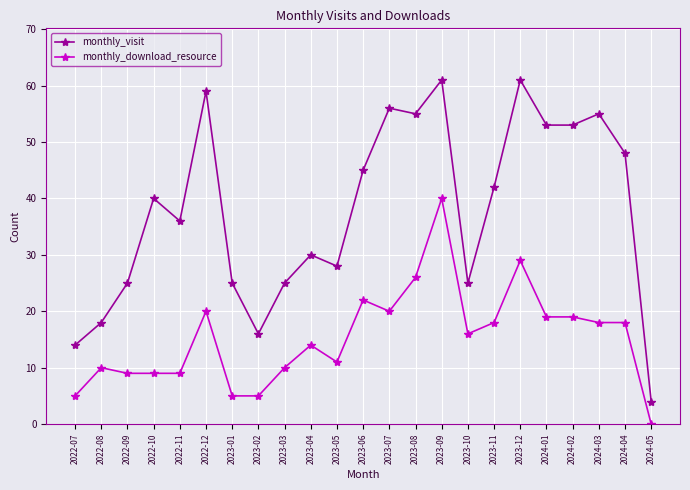

Which series has the largest total across all categories?

monthly_visit